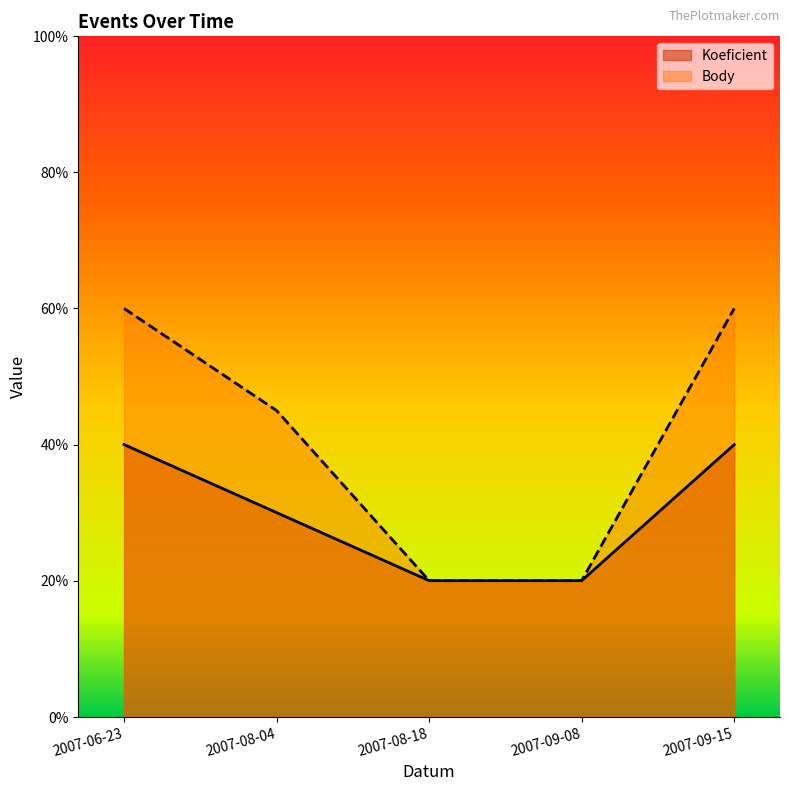

Is the value of Koeficient at 2007-08-18 greater than the value of Body at 2007-09-15?

No